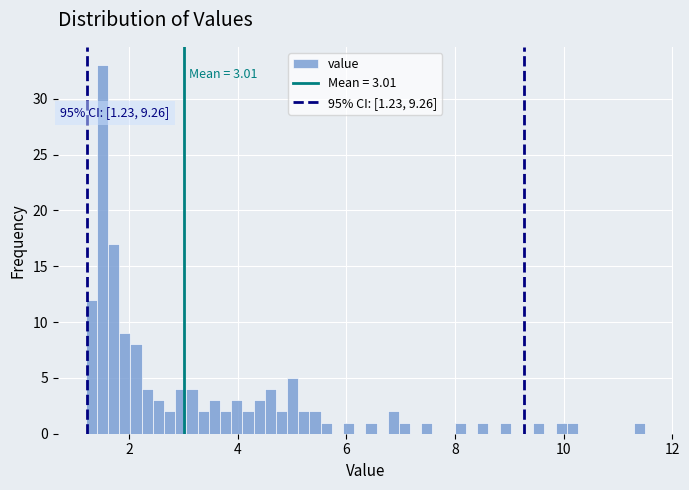

Around what value on the x-axis is the tallest bar? Give the approximate position of its centre, as read against the axis.

1.6